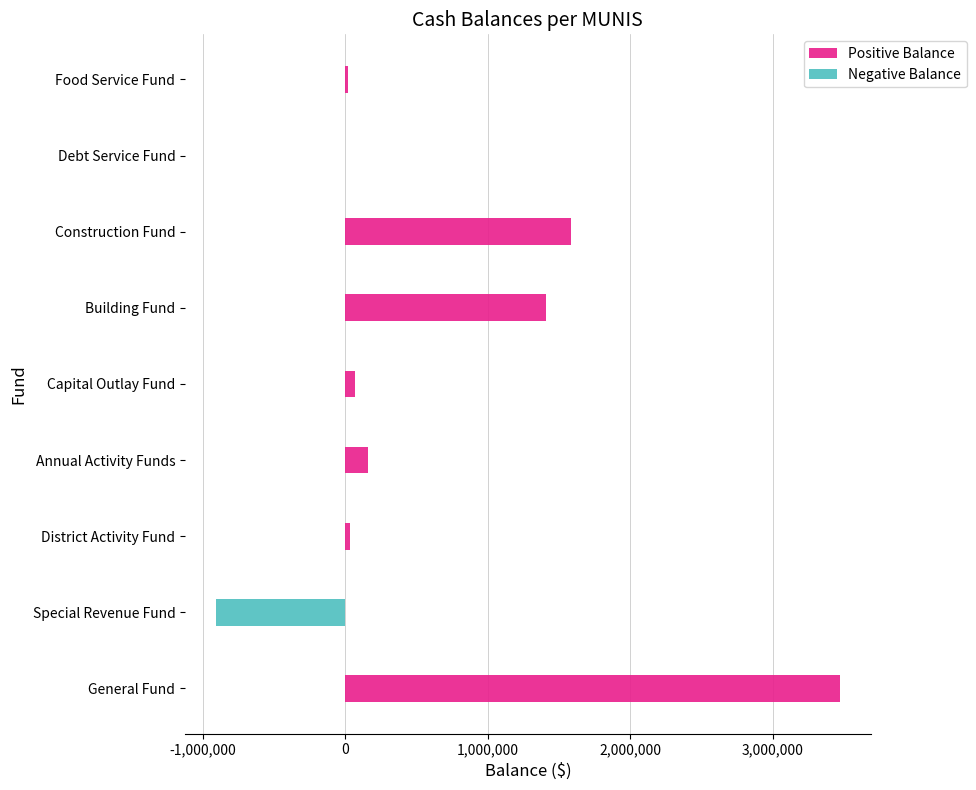

Is it true that Negative Balance equals 0.0 at Debt Service Fund?

True